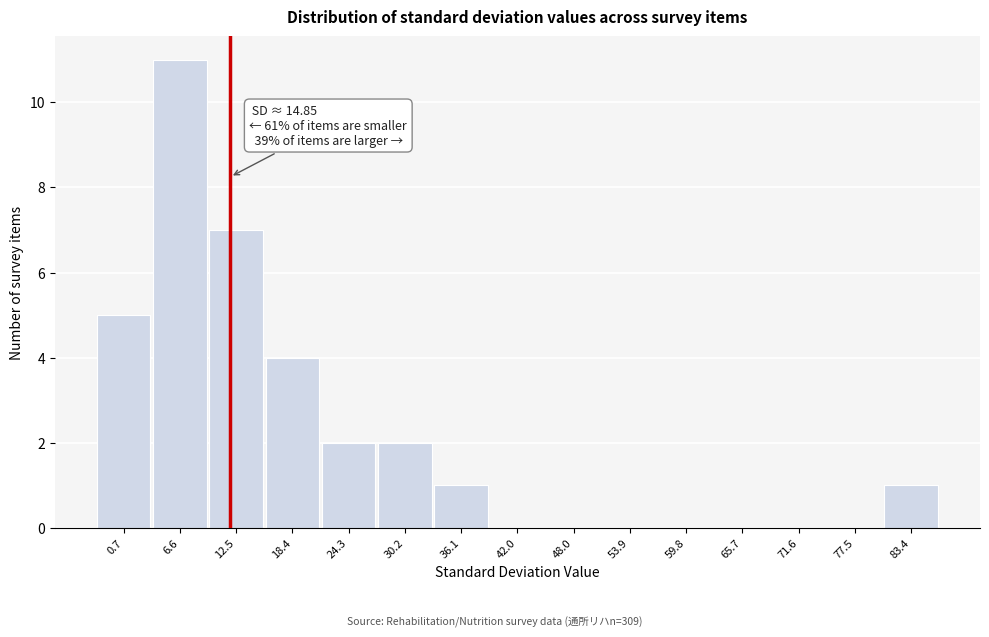

Reading left to right, transcribe all the data shown in this chart.

0.7=5	6.6=11	12.5=7	18.4=4	24.3=2	30.2=2	36.1=1	42.0=0	48.0=0	53.9=0	59.8=0	65.7=0	71.6=0	77.5=0	83.4=1